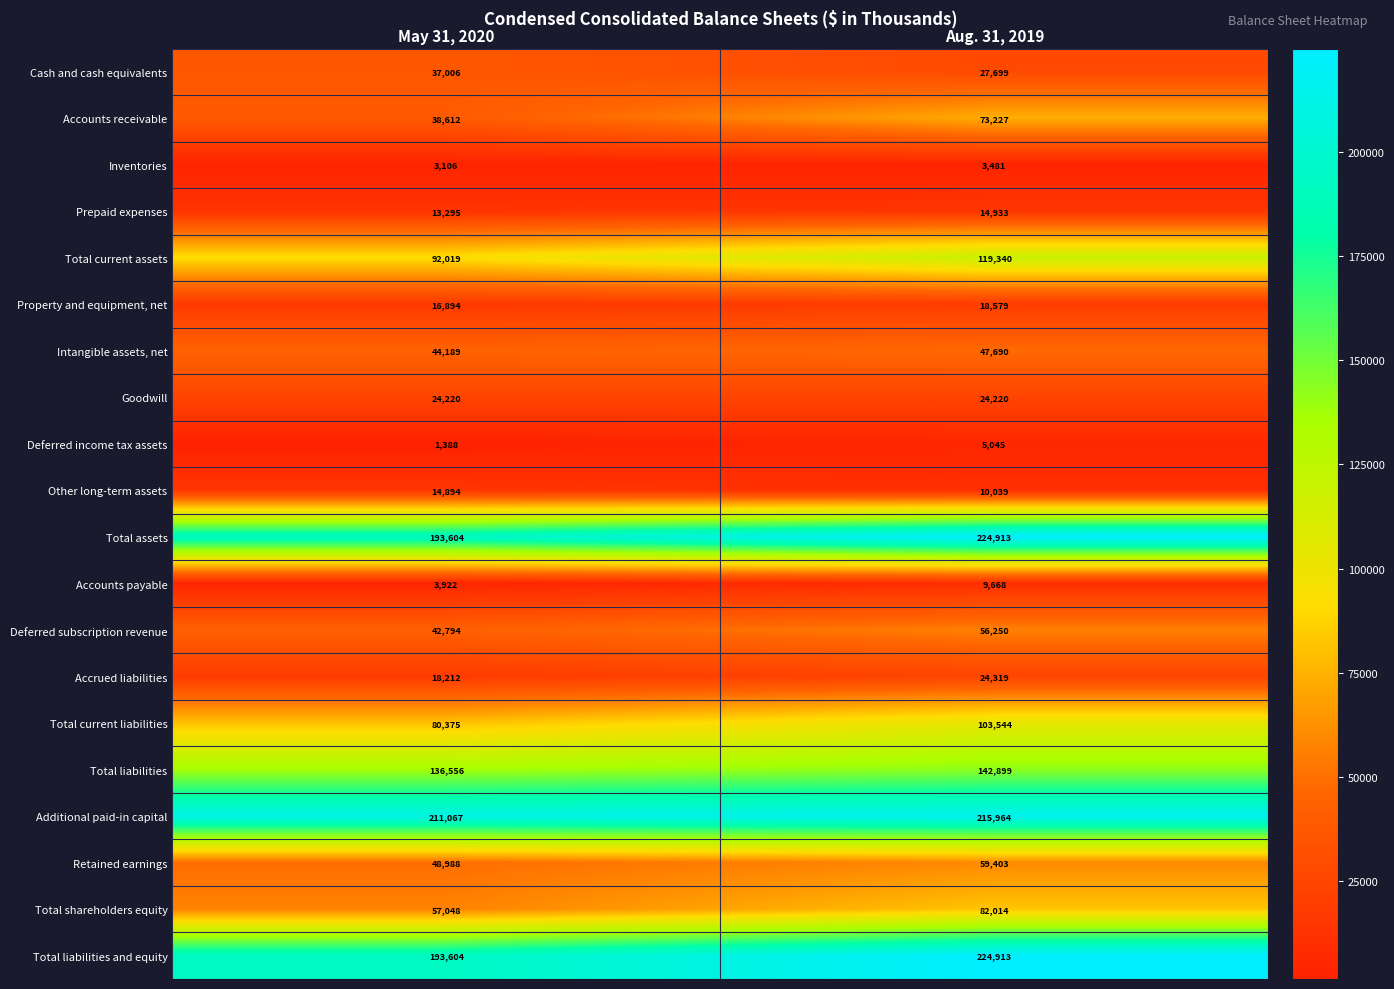

Is the value of Deferred subscription revenue at May 31, 2020 greater than the value of Total current assets at May 31, 2020?

No